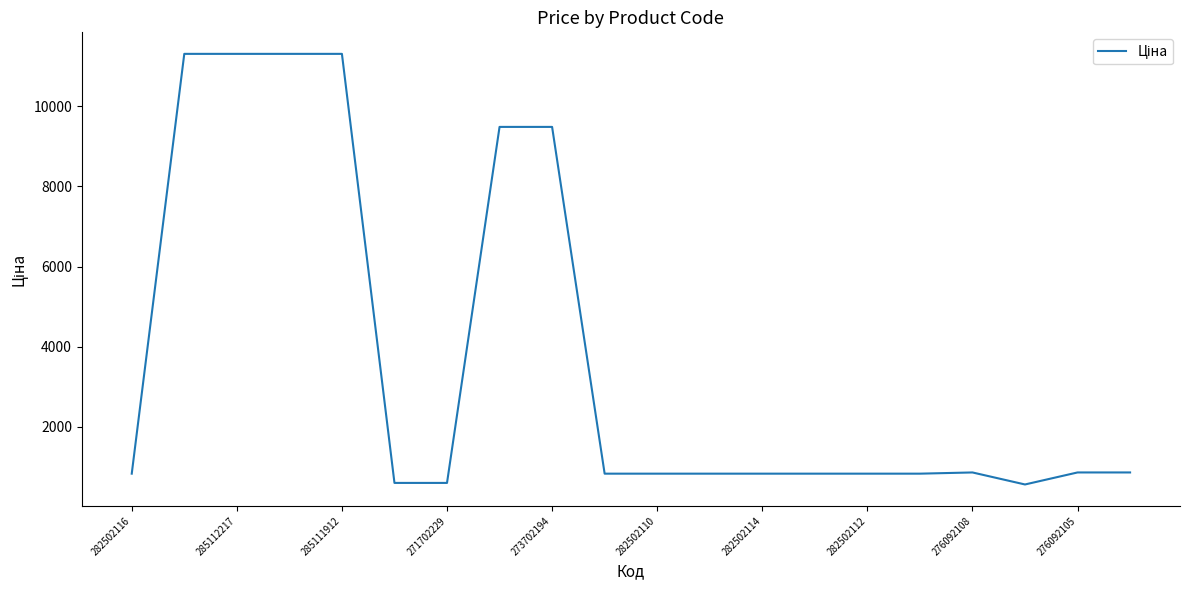

What is the minimum value shown in the chart?

557.6